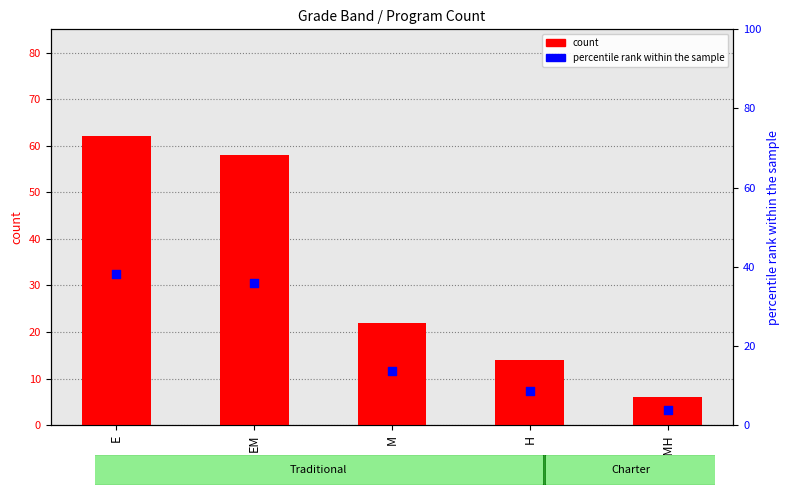

Which series reaches the maximum Y coordinate?

count